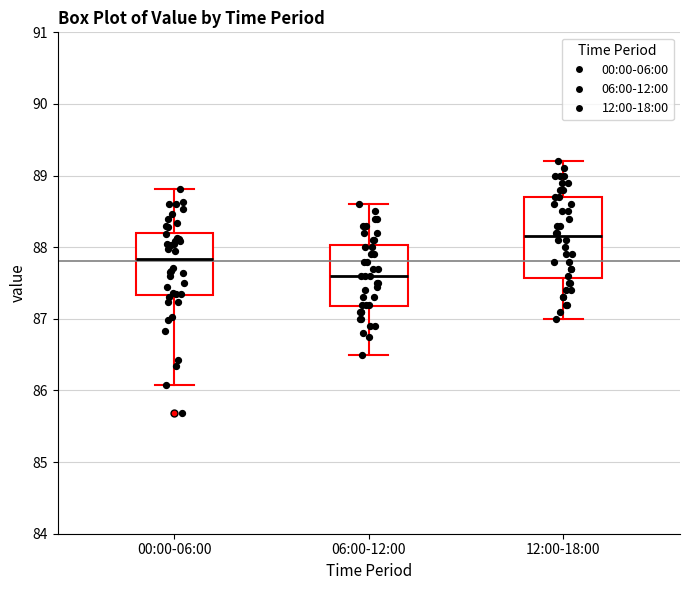

Reading left to right, transcribe this box plot: for each box, give where its median line is, the range the box spans, and where its two whiskers end, as read against the y-axis. The values are not printed on the chart, so give them approximately, as read against the axis.

00:00-06:00: median 87.8, box 87.3 to 88.2, whiskers 86.1 to 88.8
06:00-12:00: median 87.6, box 87.2 to 88.0, whiskers 86.5 to 88.6
12:00-18:00: median 88.2, box 87.6 to 88.7, whiskers 87.0 to 89.2